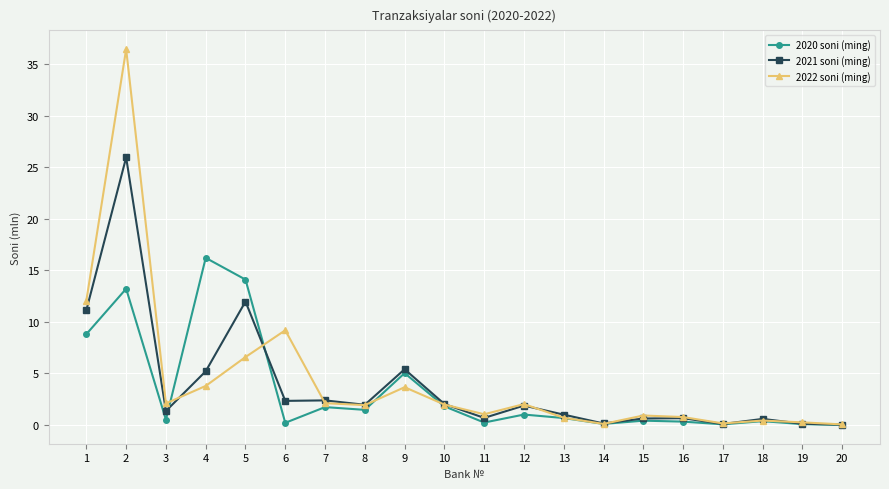

List the series in order of their overall mean, lowest first.

2020 soni (ming), 2021 soni (ming), 2022 soni (ming)